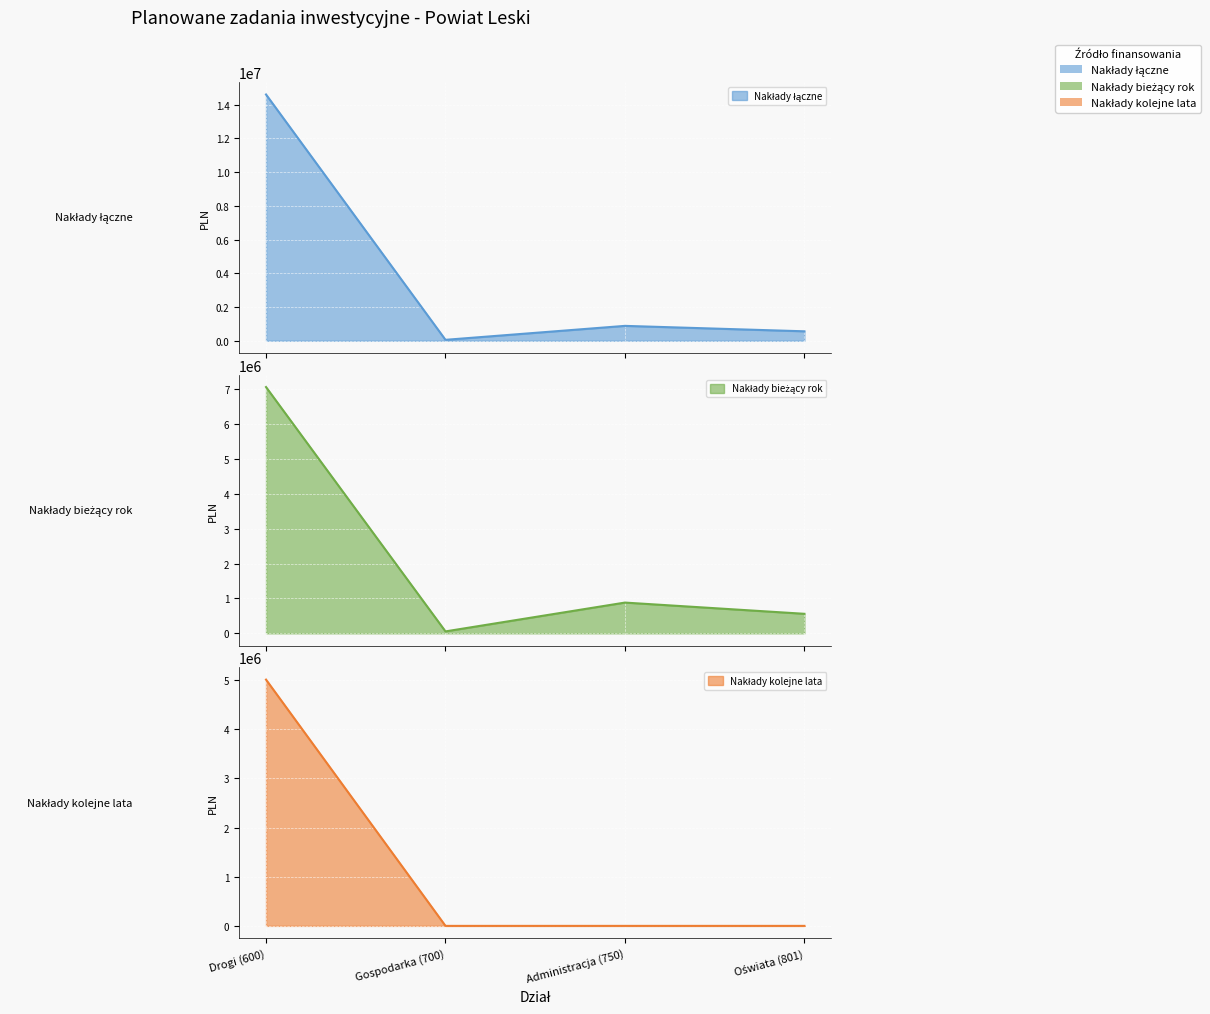

At which category does the chart reach its minimum across all series?

Gospodarka (700)